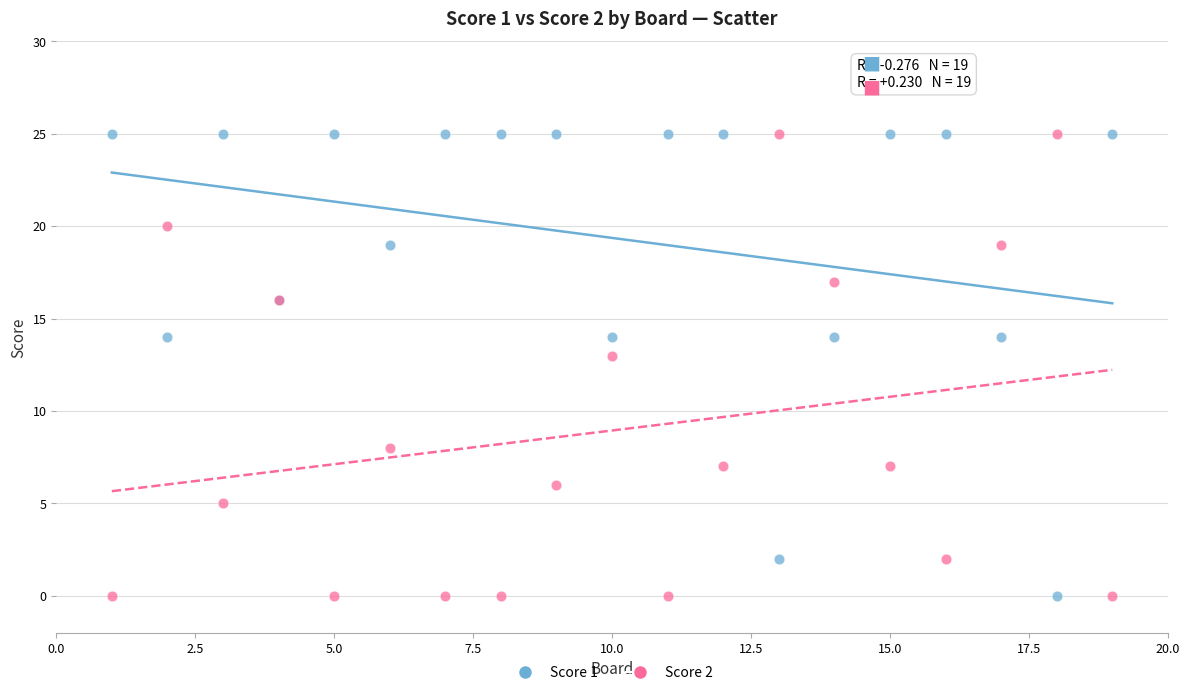

Across all series, what Y value is closest to 12?

13